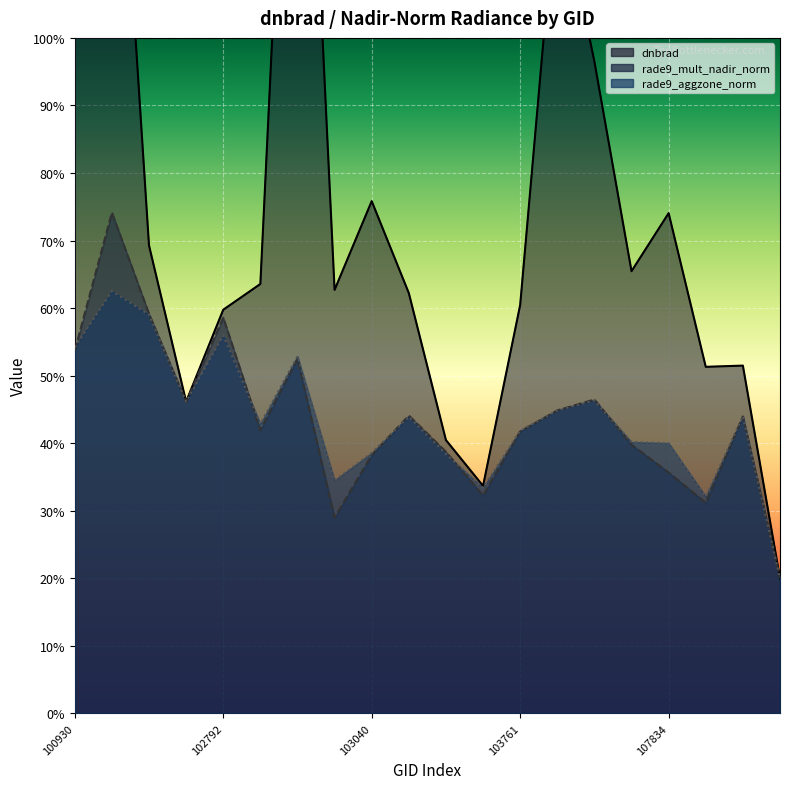

Between 104346 and 103761, which is larger?

104346